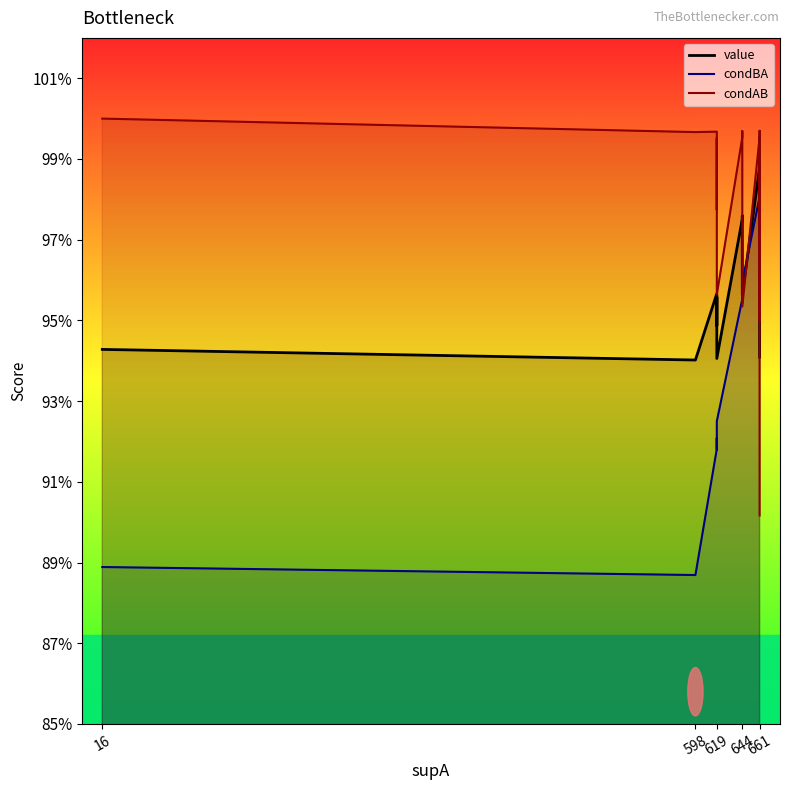

The value of value at 13 is 1.4. True or false?

False